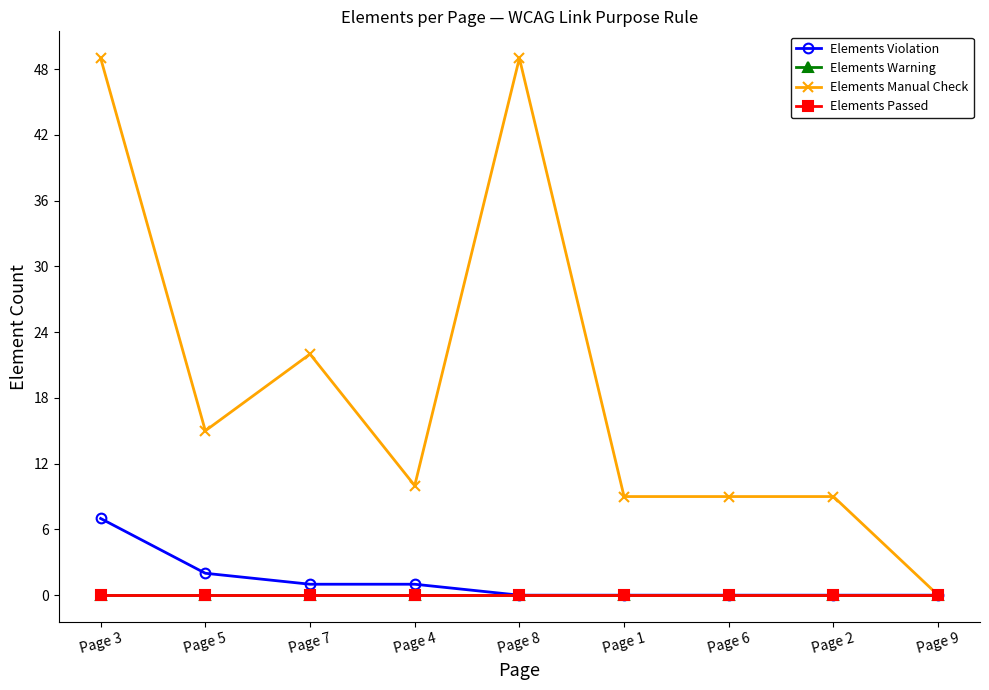

Is this an area chart (filled region under the line)?

No